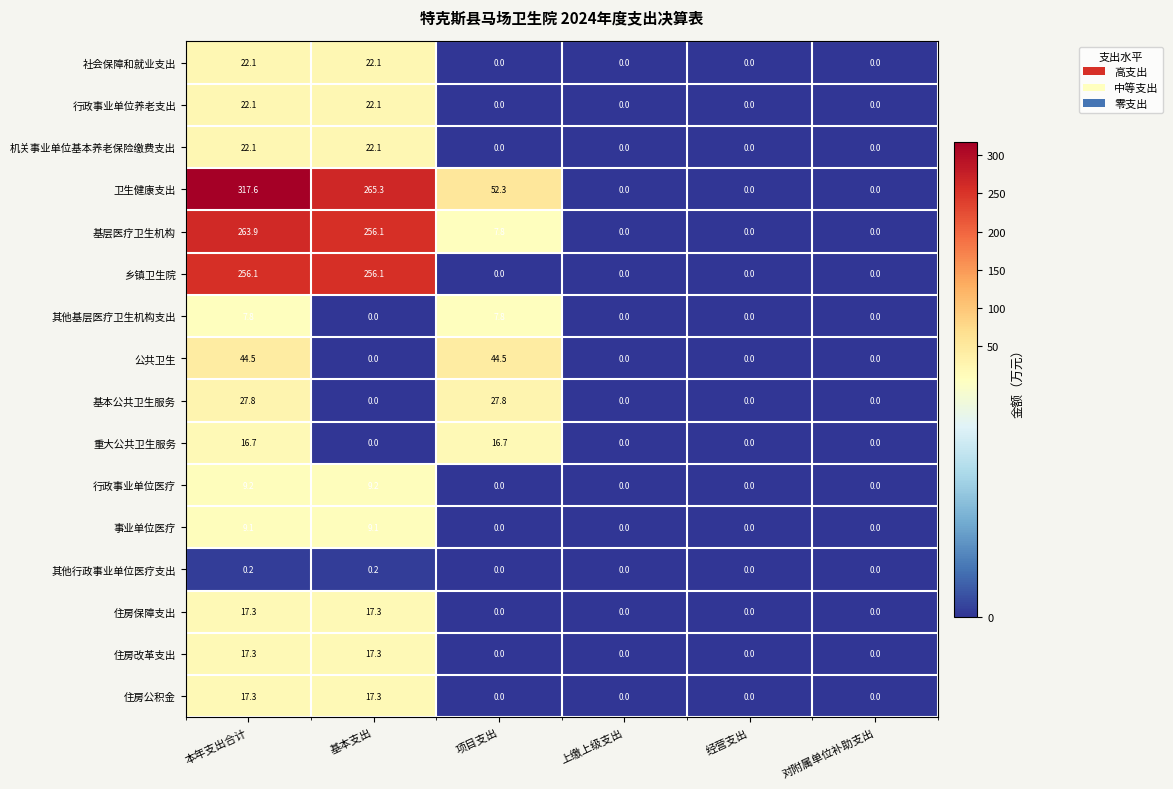

Which series changed the most between 本年支出合计 and 项目支出?

卫生健康支出